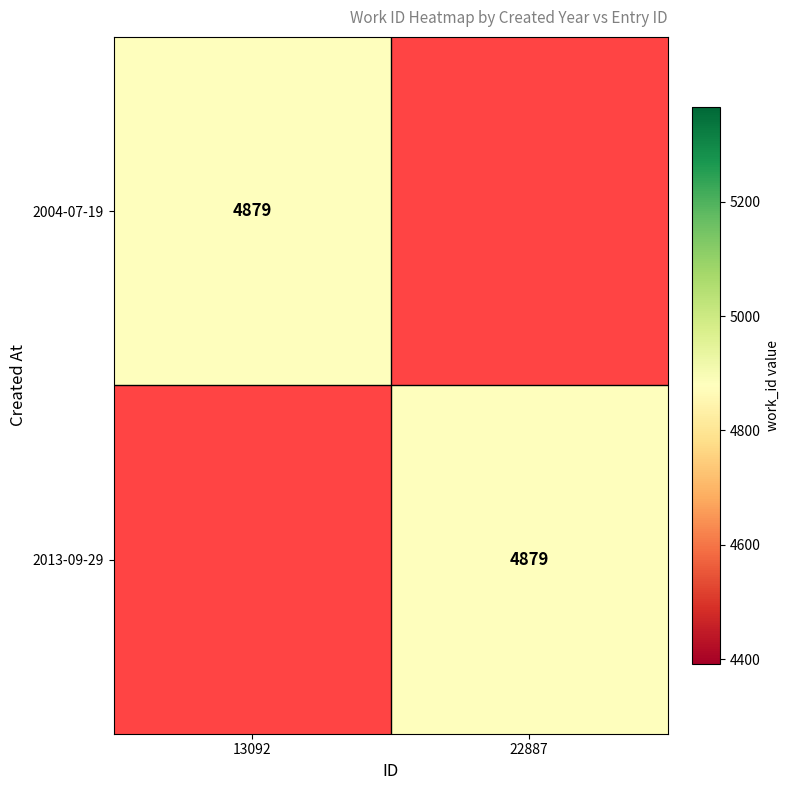

Is the value of 2004-07-19 at 13092 greater than the value of 2013-09-29 at 22887?

No